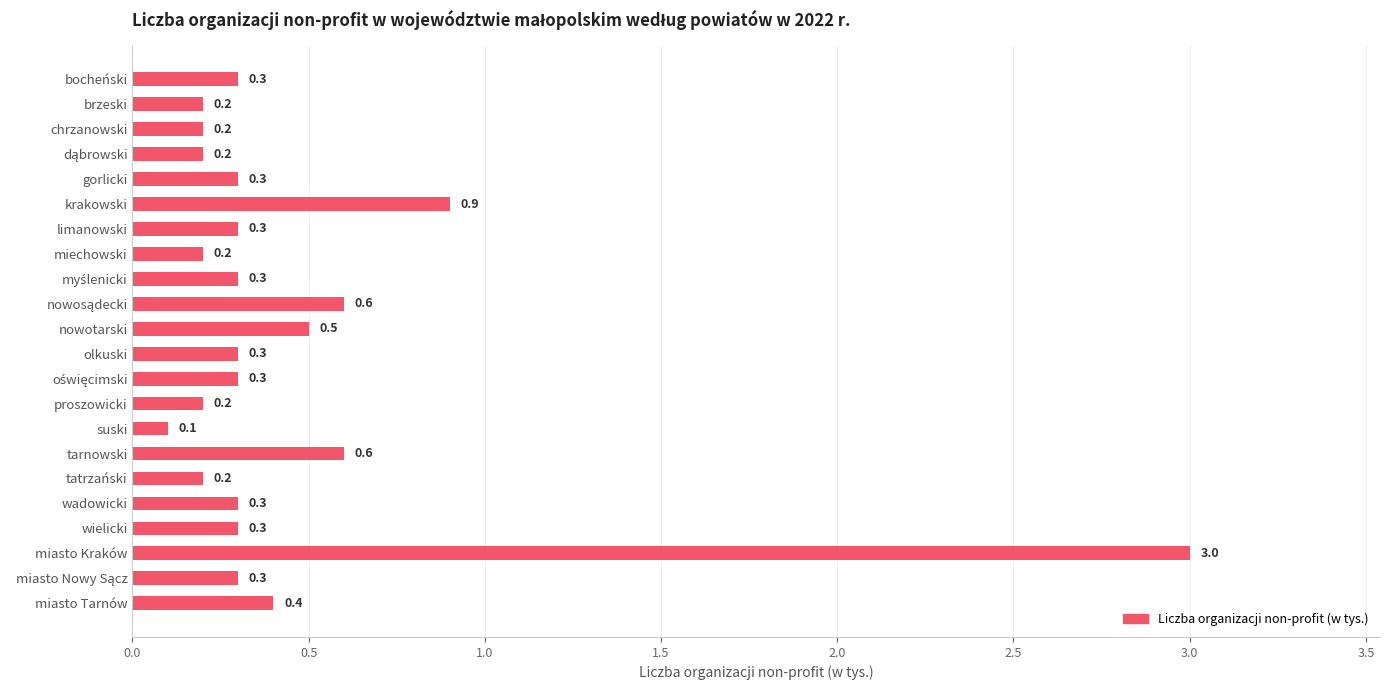

Count the number of categories in the chart.

22